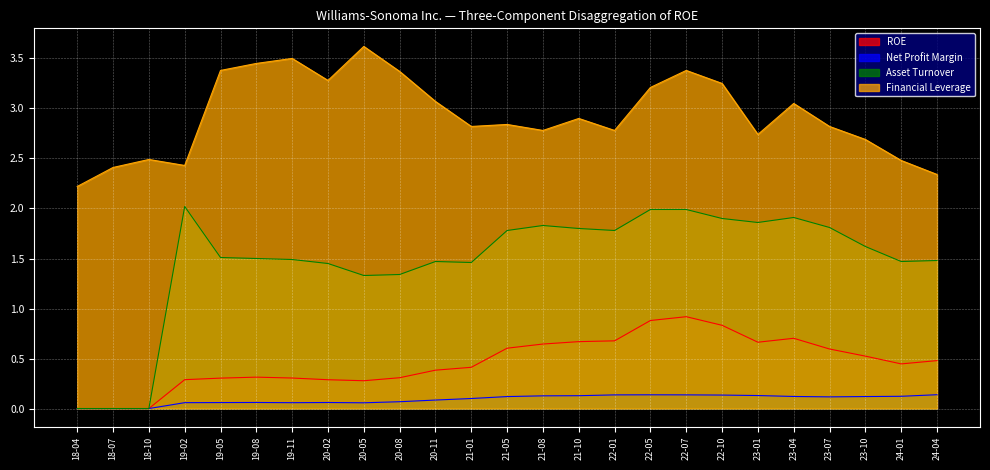

True or false: Net Profit Margin has a value of 0.0 at 18-07.

True